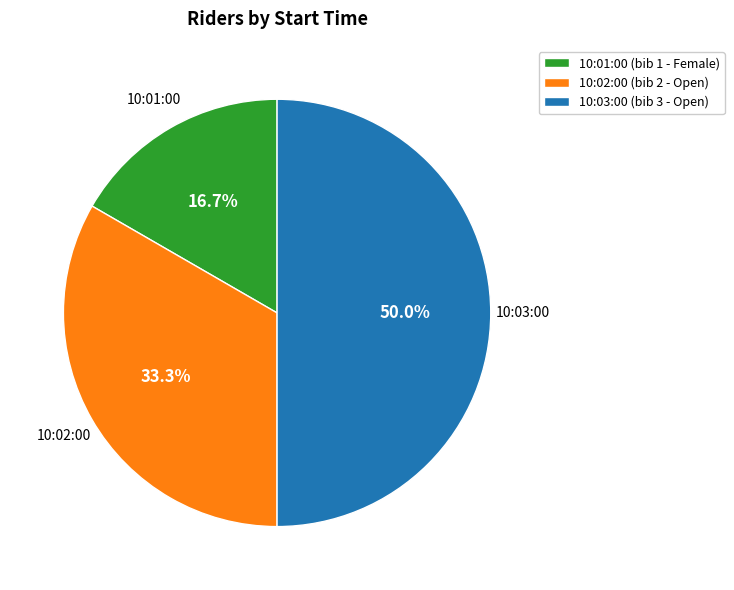

What is the smallest slice in the pie chart?

10:01:00